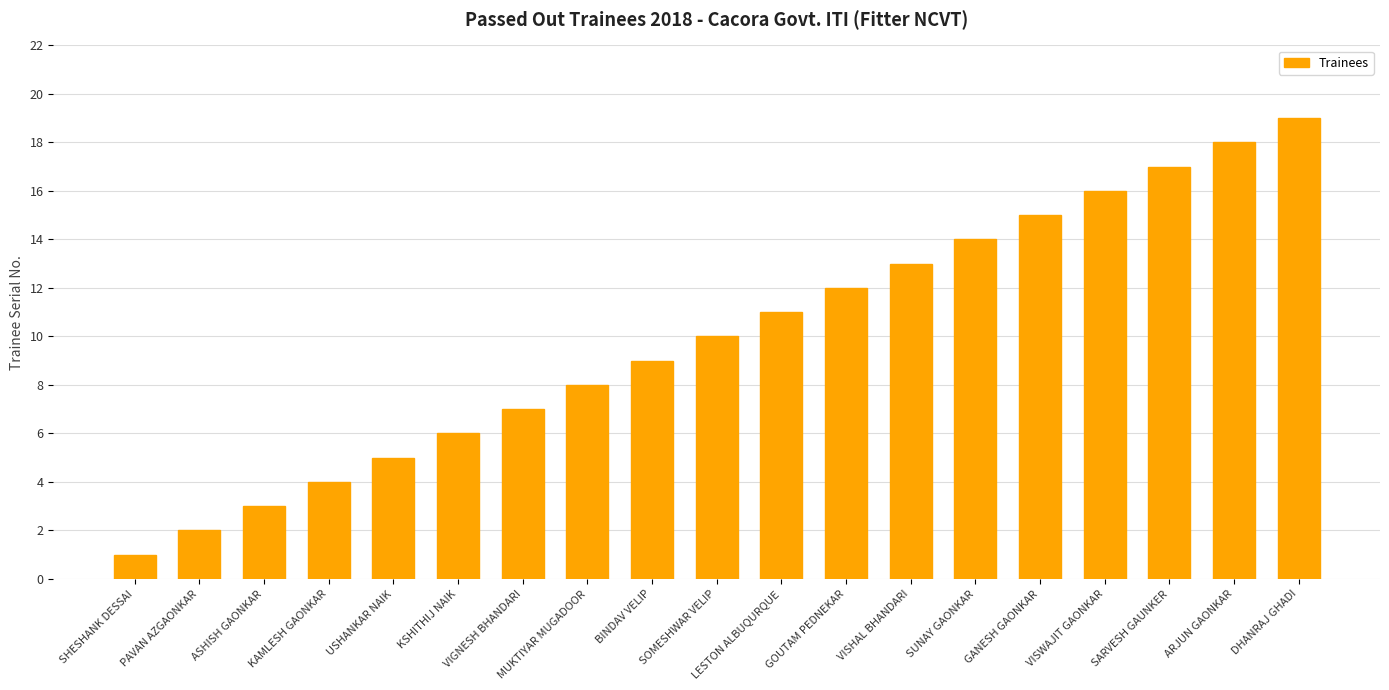

Which label corresponds to the largest value in the chart?

DHANRAJ GHADI